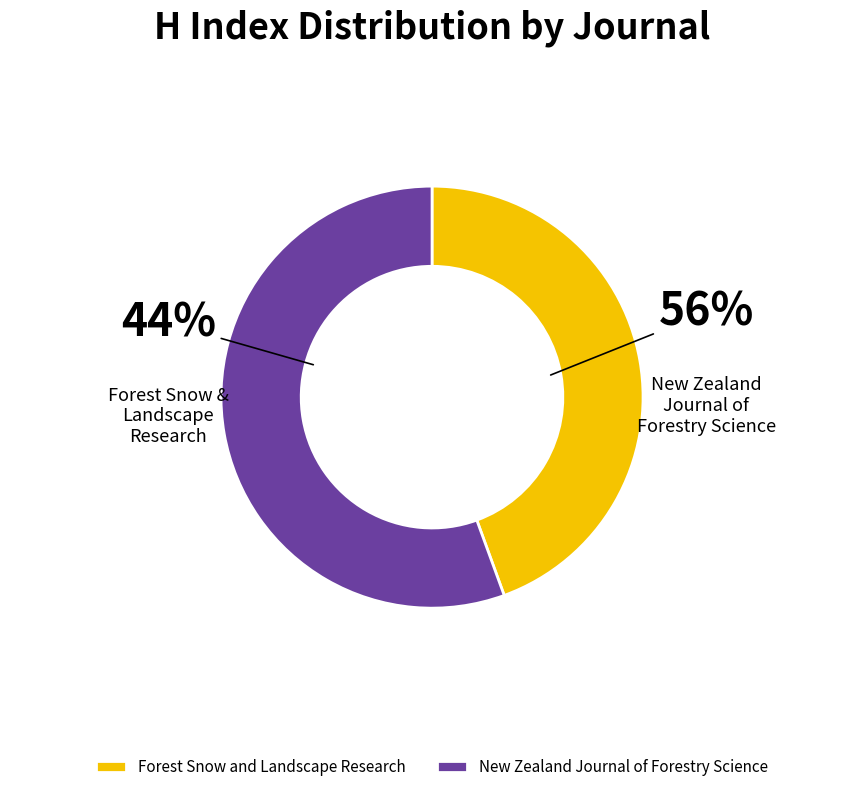

Which slice is the smallest?

Forest Snow and Landscape Research